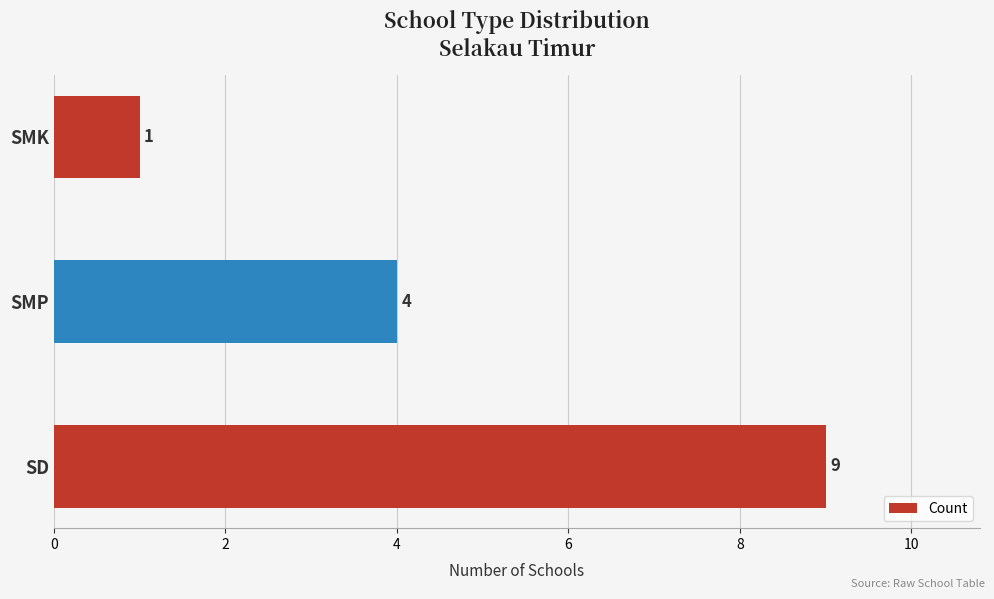

Is it true that the value at SMP is 2?

False